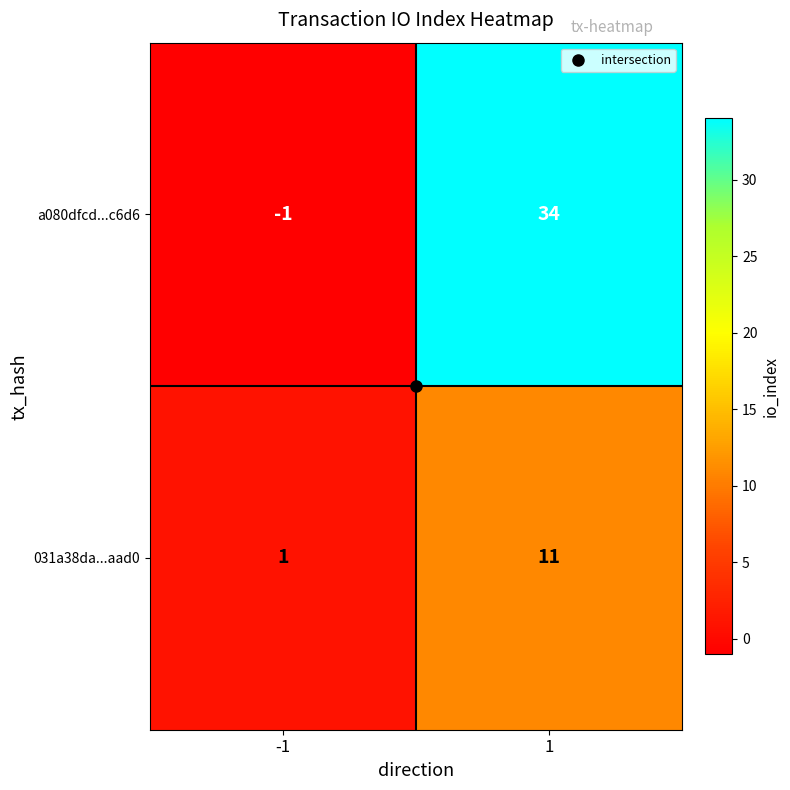

Which series has the largest total across all categories?

a080dfcd...c6d6